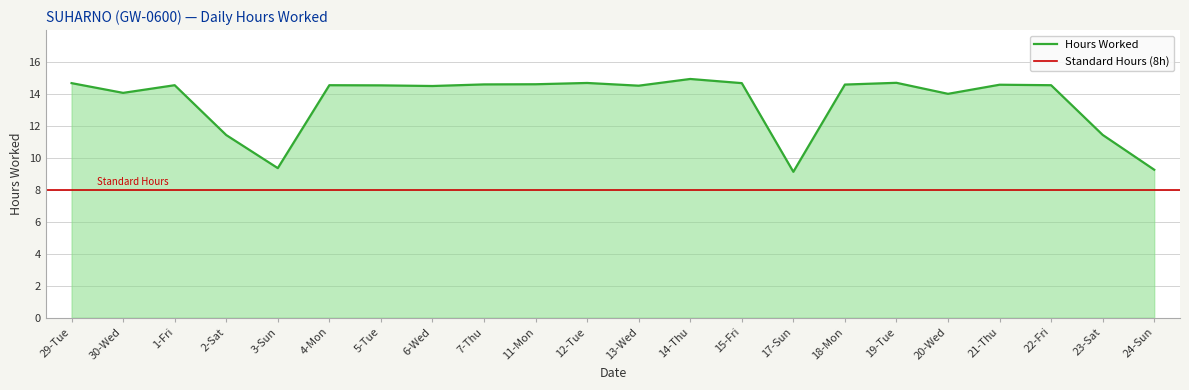

The value at 4-Mon is 25.1. True or false?

False